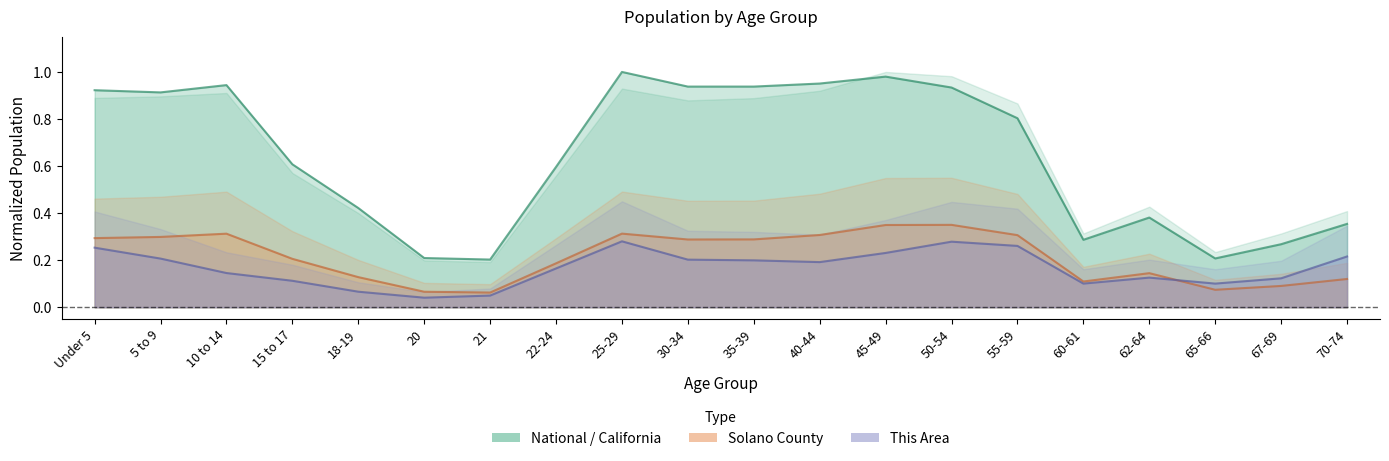

Which series changed the most between 50-54 and 65-66?

California